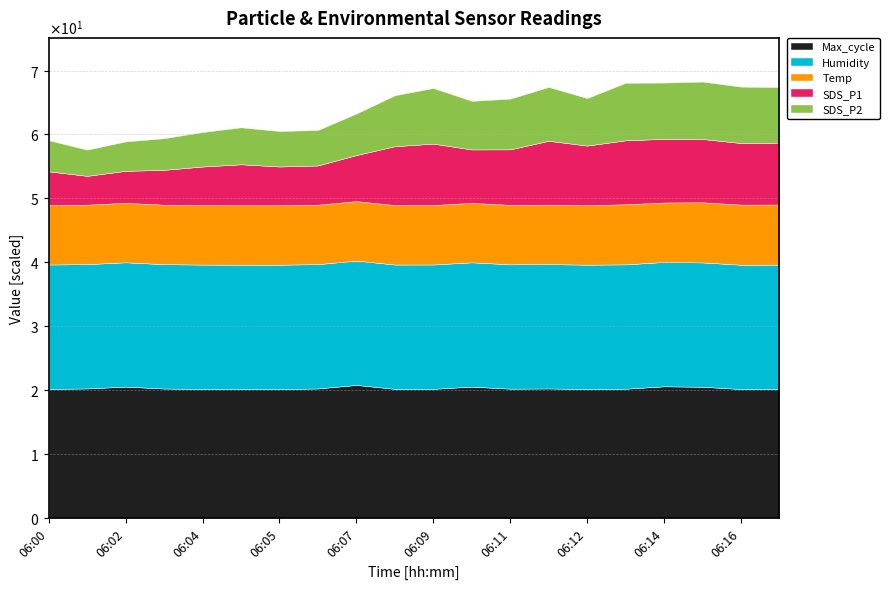

What is the sum of all SDS_P2 values?

139.6